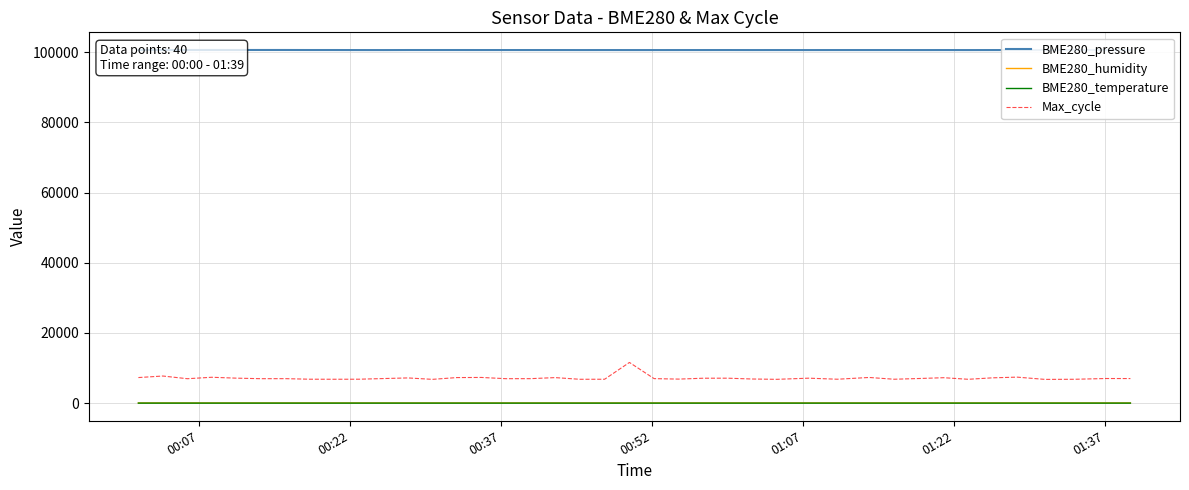

What is the greatest value displayed?

100595.2